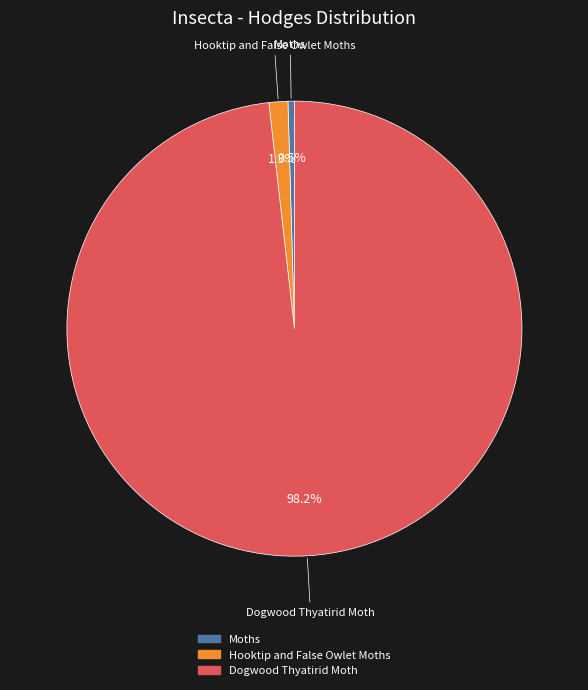

What is the majority slice?

Dogwood Thyatirid Moth